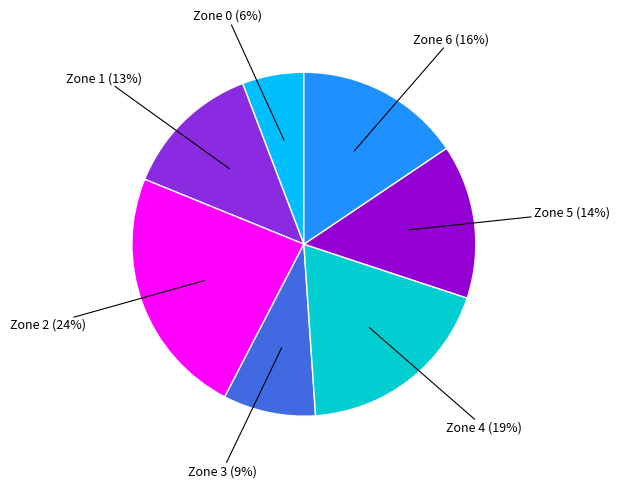

Is there any slice that represents more than half of the pie?

No